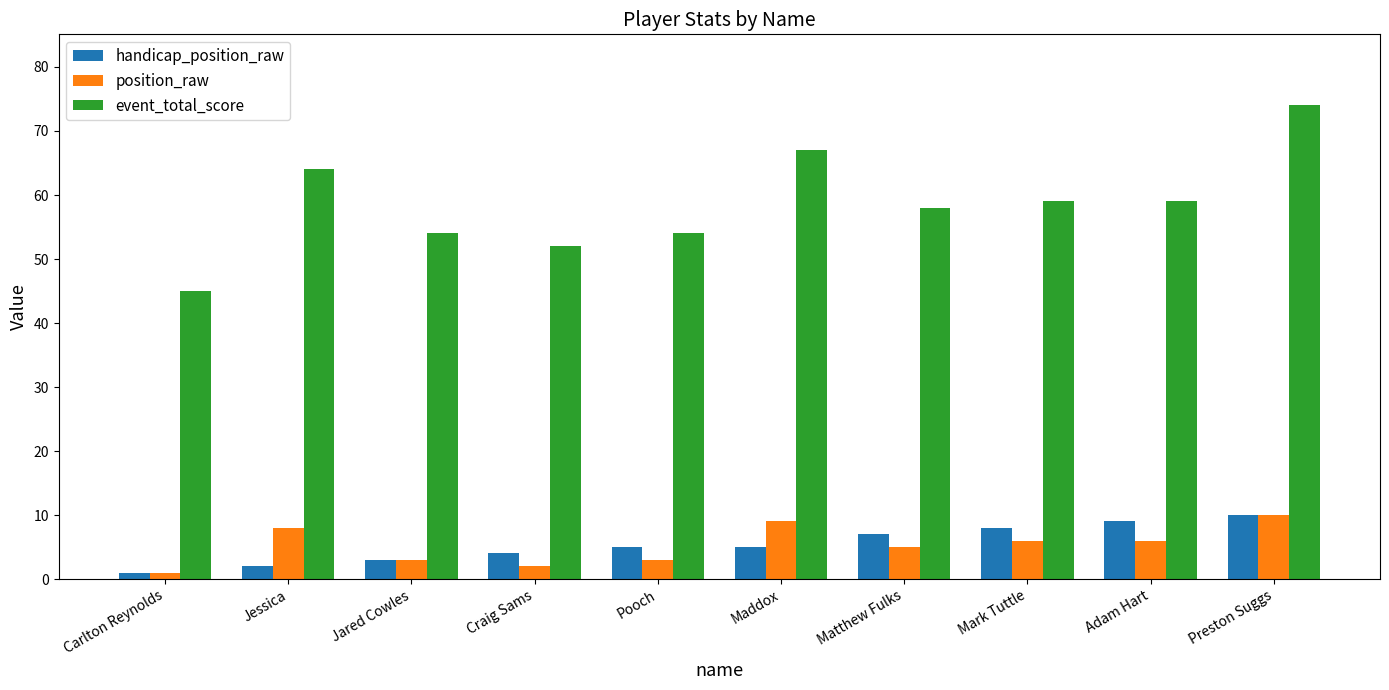

Reading right to left, what are all the values shown in this chart?

handicap_position_raw: Preston Suggs=10	Adam Hart=9	Mark Tuttle=8	Matthew Fulks=7	Maddox=5	Pooch=5	Craig Sams=4	Jared Cowles=3	Jessica=2	Carlton Reynolds=1
position_raw: Preston Suggs=10	Adam Hart=6	Mark Tuttle=6	Matthew Fulks=5	Maddox=9	Pooch=3	Craig Sams=2	Jared Cowles=3	Jessica=8	Carlton Reynolds=1
event_total_score: Preston Suggs=74	Adam Hart=59	Mark Tuttle=59	Matthew Fulks=58	Maddox=67	Pooch=54	Craig Sams=52	Jared Cowles=54	Jessica=64	Carlton Reynolds=45